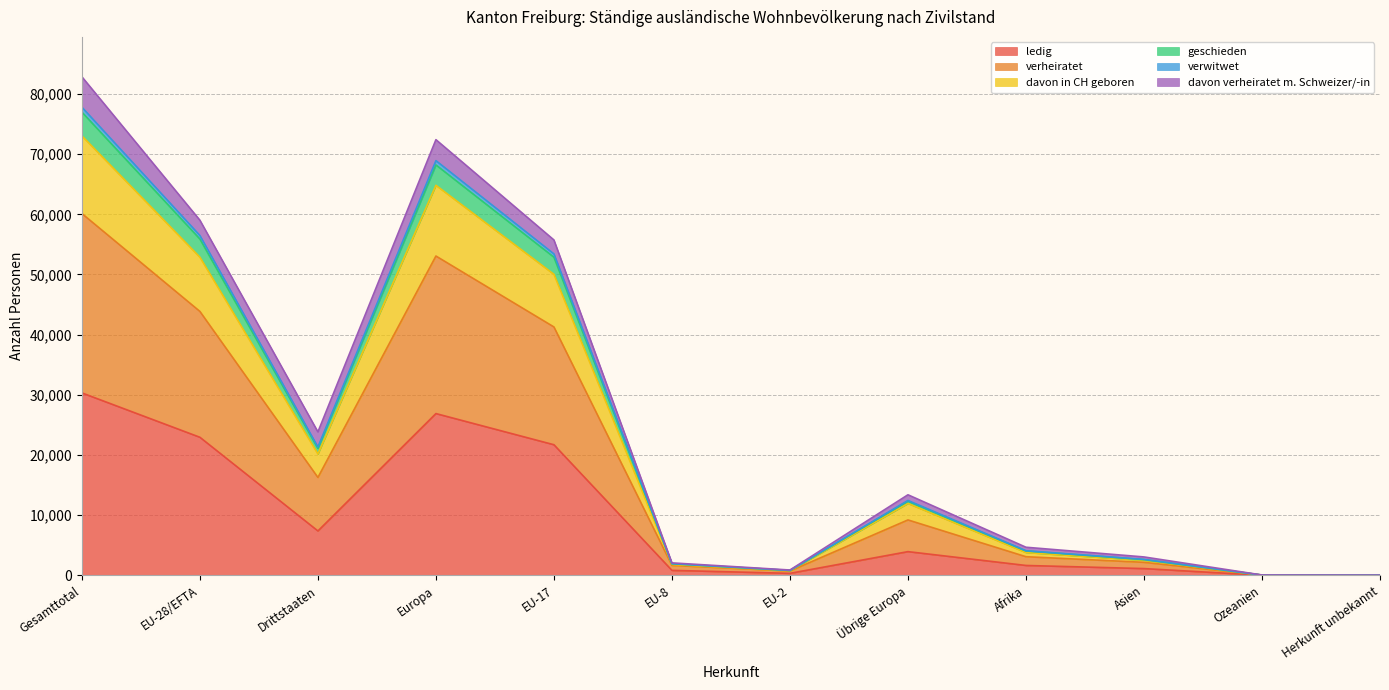

True or false: geschieden and ledig cross at least once.

False